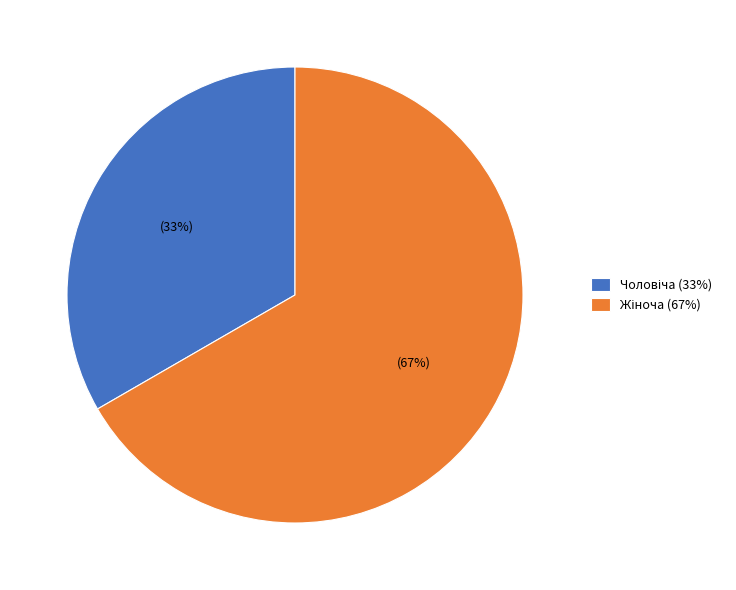

Is there a majority slice in this chart?

Yes